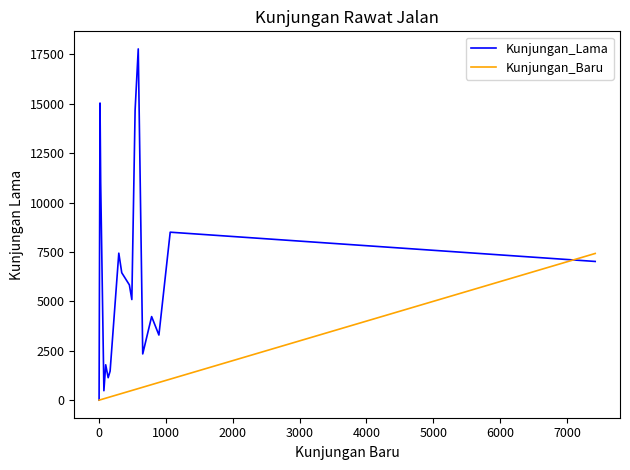

What is the value of the Kunjungan_Lama point at the 18th from the left?

5091